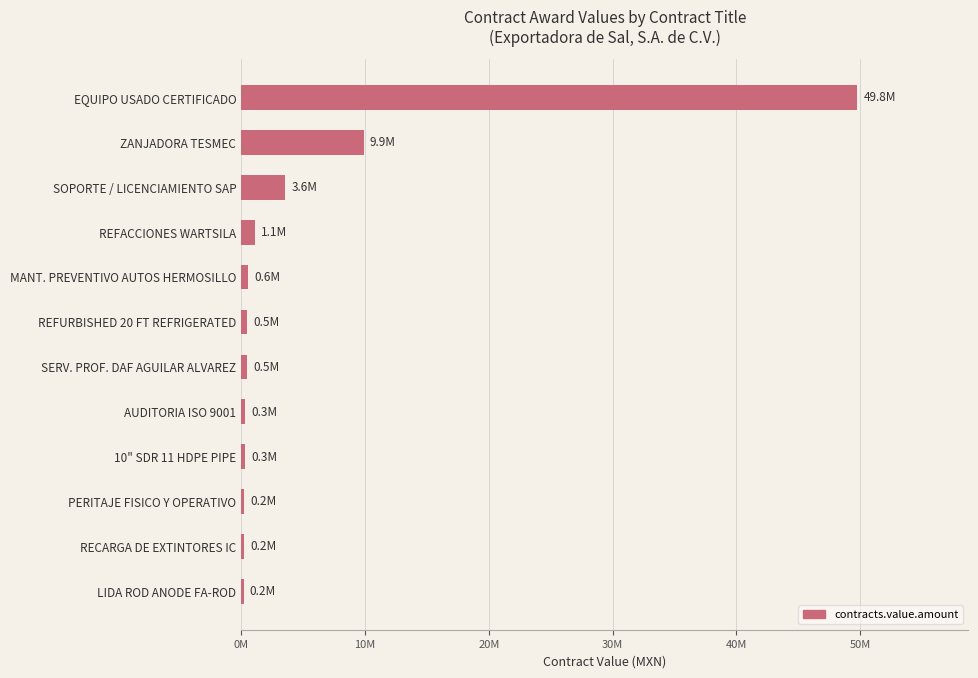

Does the chart contain any negative values?

No